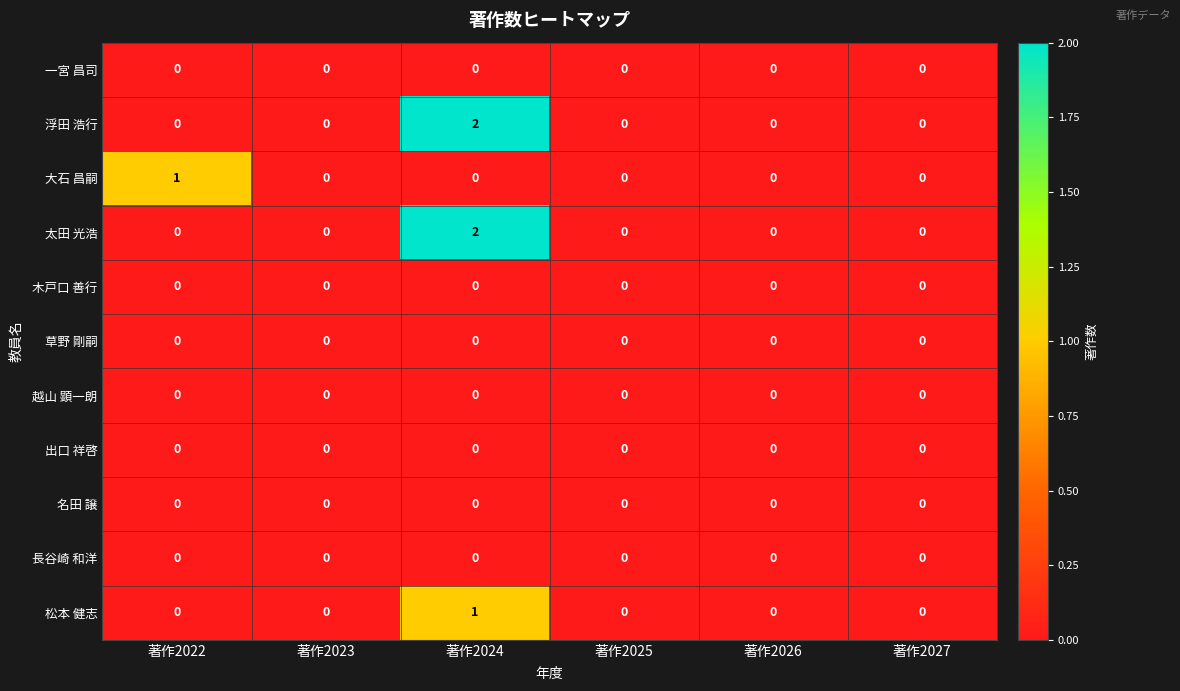

At which category is the sum across all series the highest?

著作2024